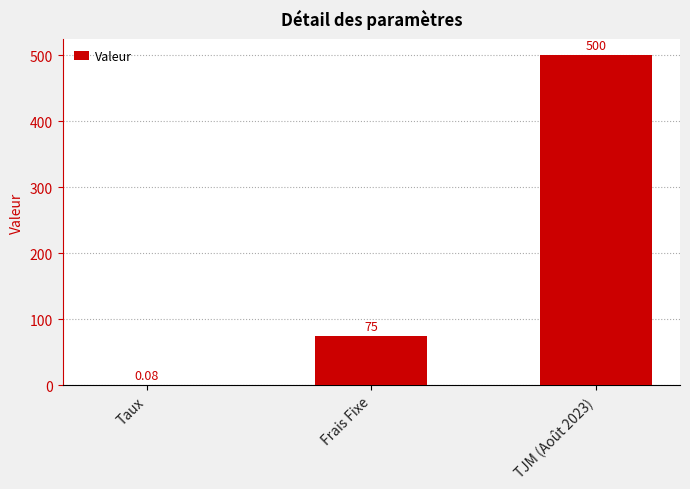

What is the change in value from Frais Fixe to TJM (Août 2023)?

+425.0